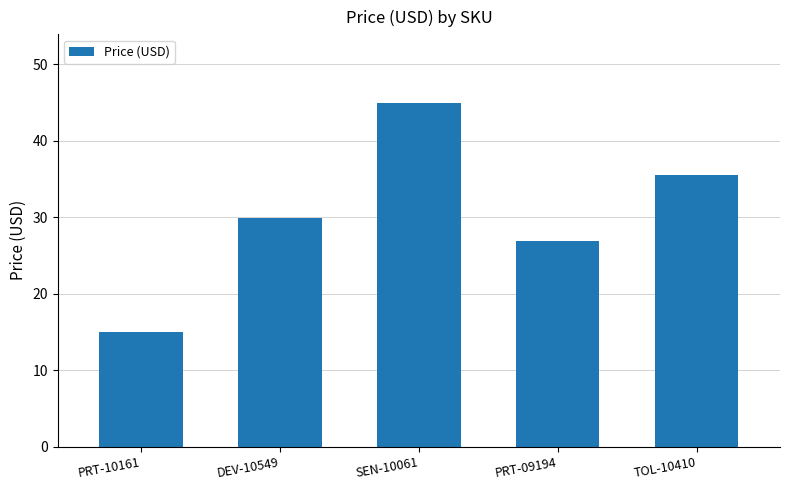

Is it true that the value at SEN-10061 is 45.0?

True